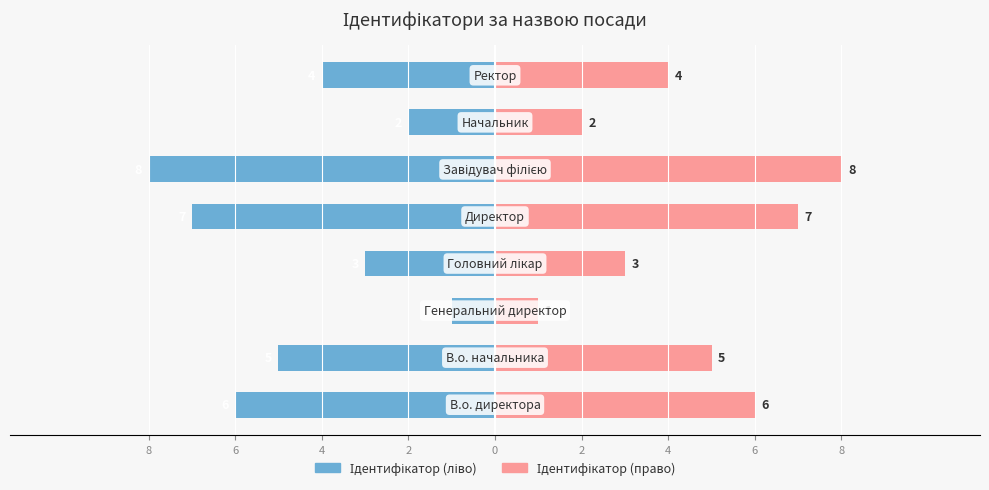

Reading right to left, extract all data points from this chart.

Ідентифікатор: 6=-4	4=-2	2=-8	0=-7	8=-3	6=-1	4=-5	2=-6
Назва: 6=4	4=2	2=8	0=7	8=3	6=1	4=5	2=6